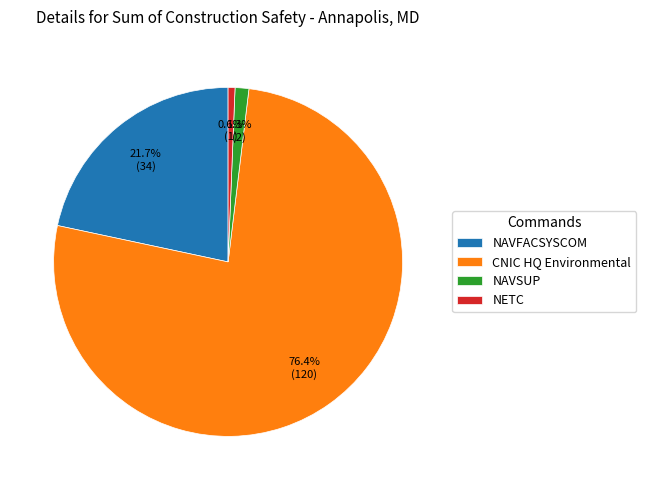

How many slices are in this pie chart?

4